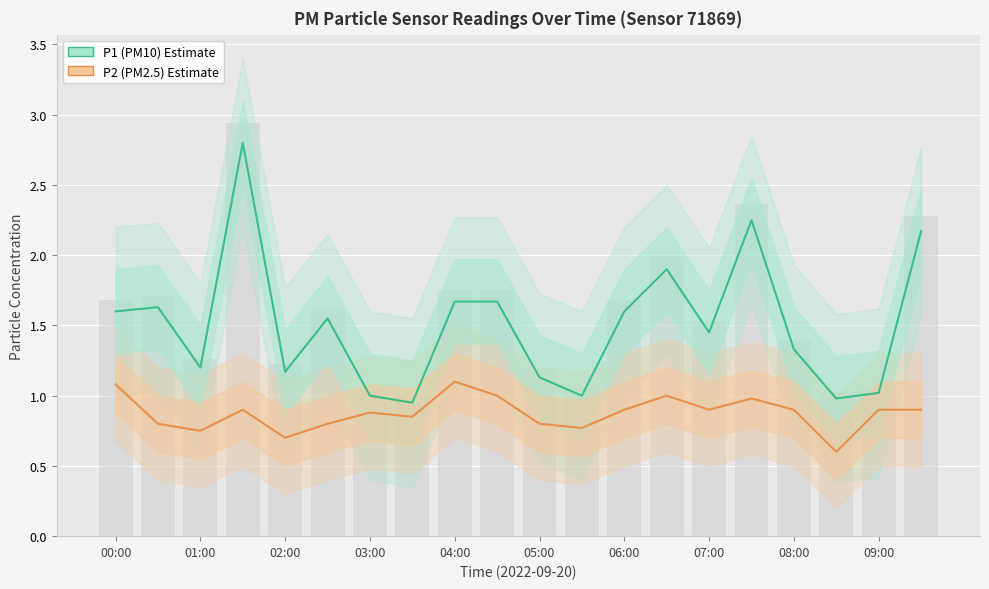

True or false: P2 (PM2.5) has a value of 0.9 at 03:00.

True